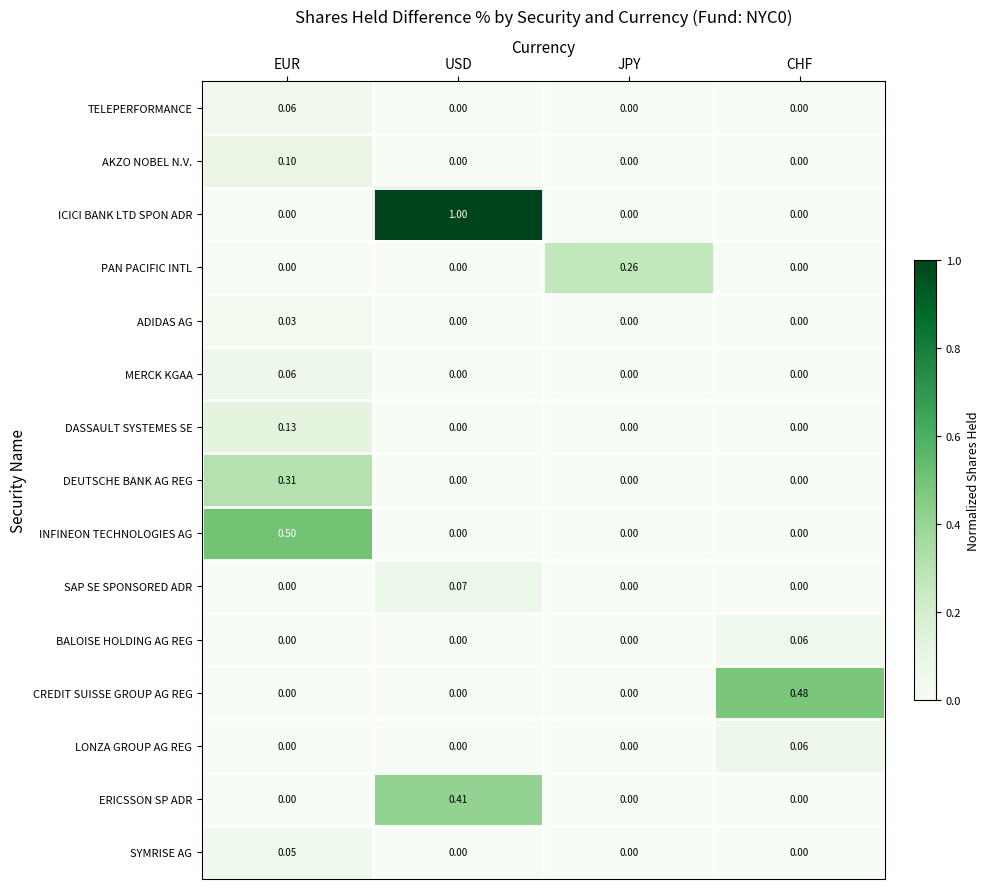

Which category has the highest value across all series?

USD